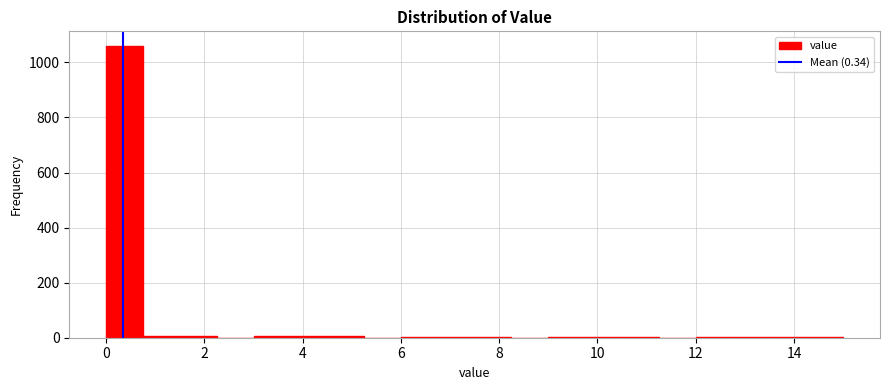

Read against the x-axis, roughly where is the centre of the tallest bar?

0.4